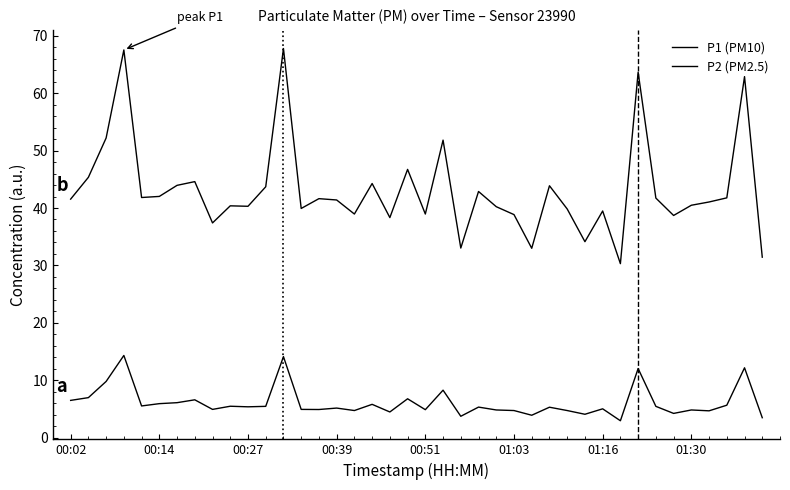

How many lines are shown in the chart?

2